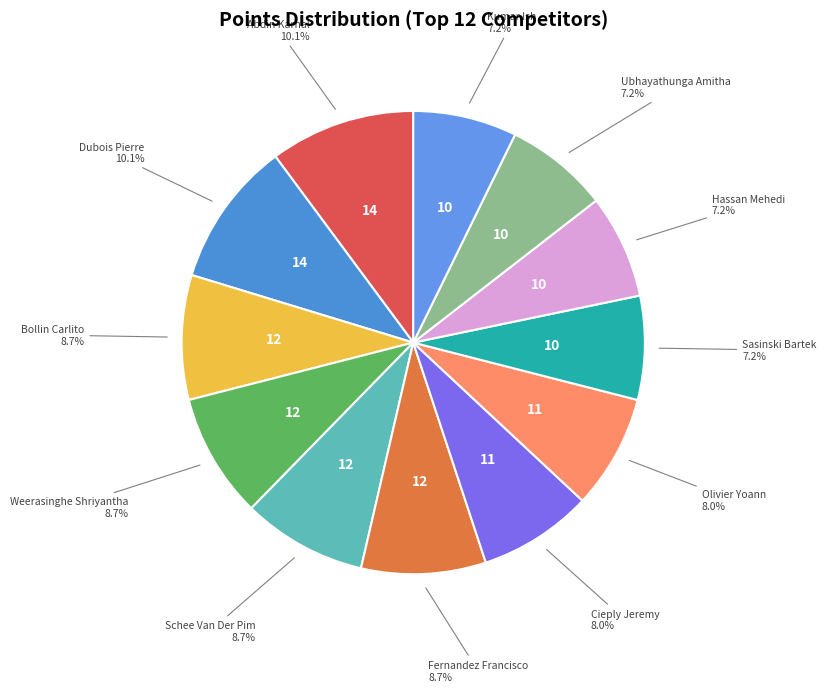

What is the total percentage of Kumar Ish and Schee Van Der Pim?

15.9%